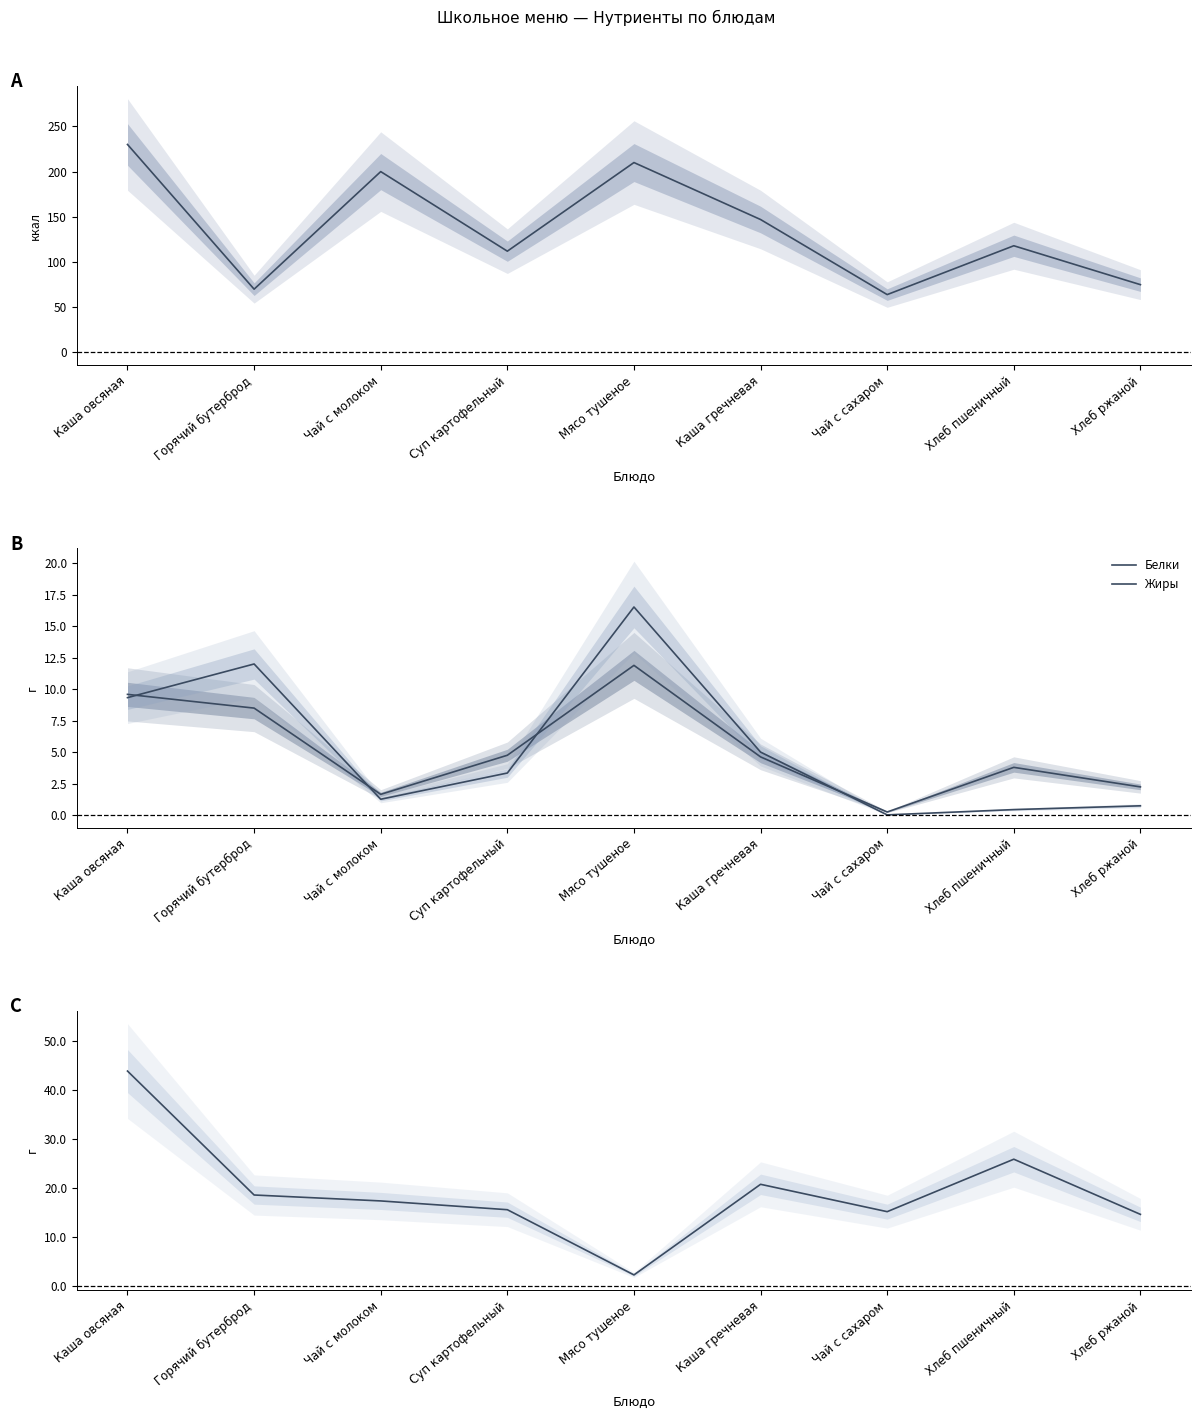

What value does the Жиры series have at Каша гречневая?

5.0